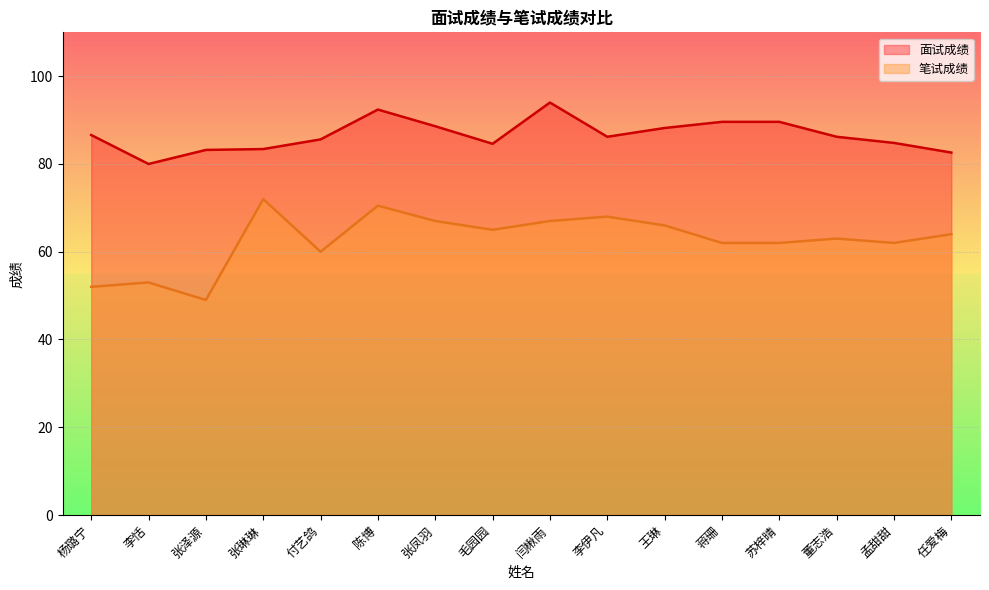

List the series in order of their overall mean, lowest first.

笔试成绩, 面试成绩